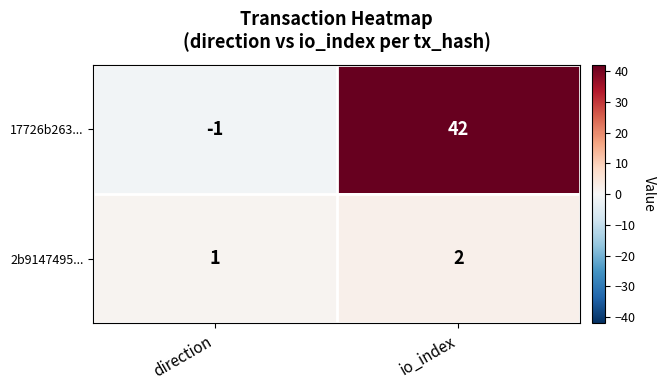

Where is 2b9147495... nearest to the value 1?

direction